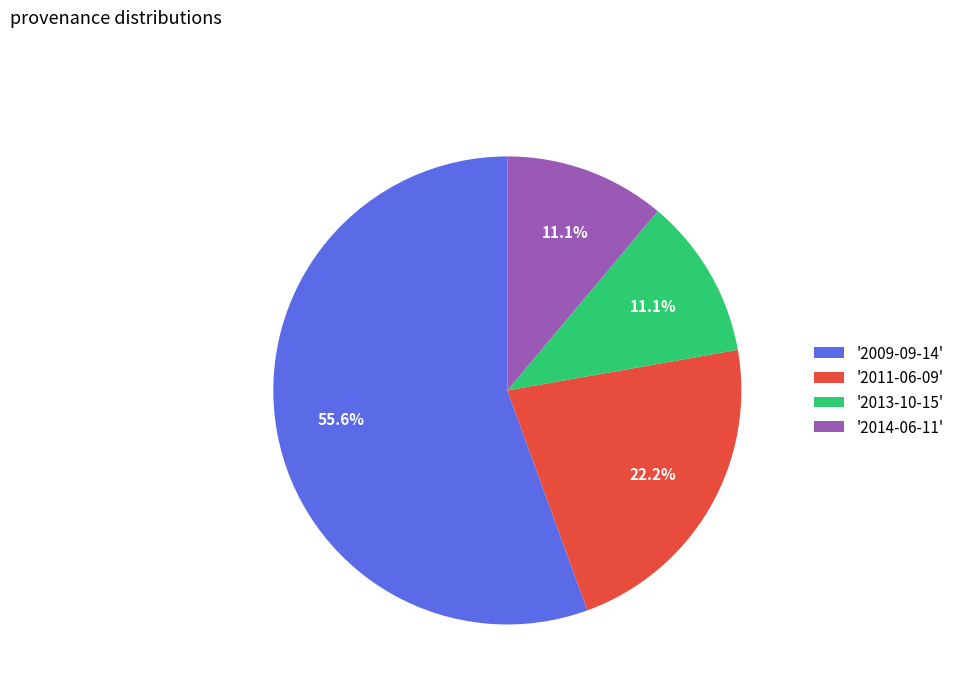

Which has a higher value, '2009-09-14' or '2011-06-09'?

'2009-09-14'